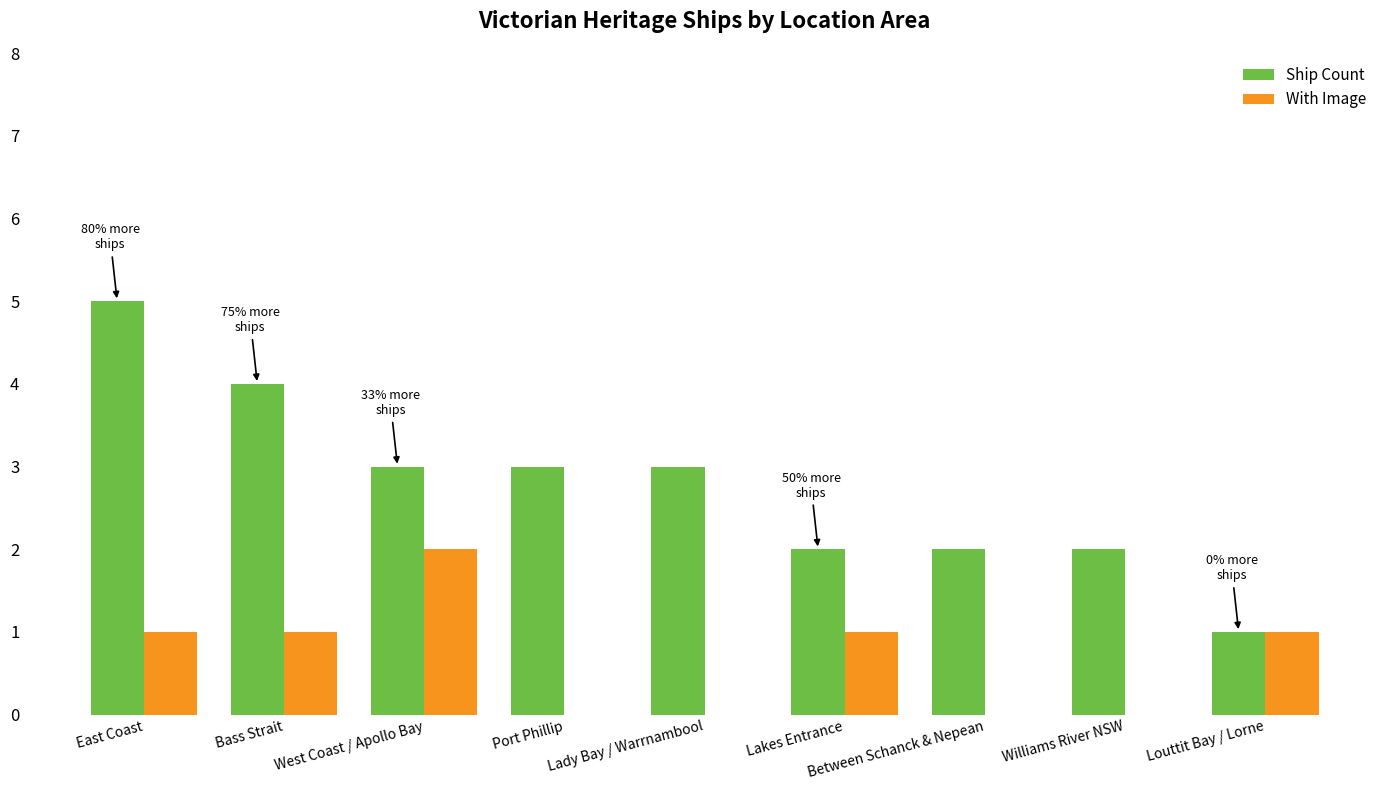

True or false: Ship Count has a value of 3 at Lakes Entrance.

False